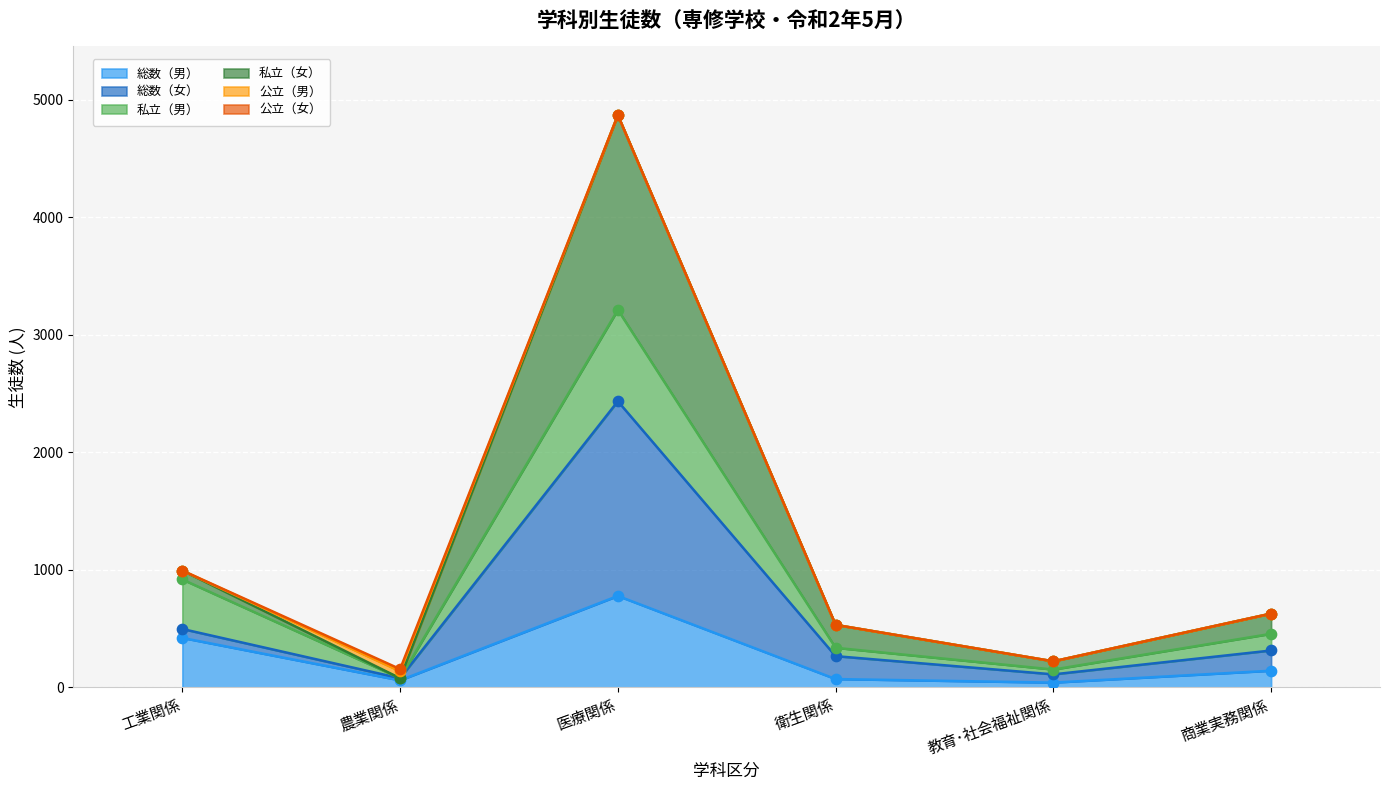

At how many categories does at least one series exceed 4073?

1